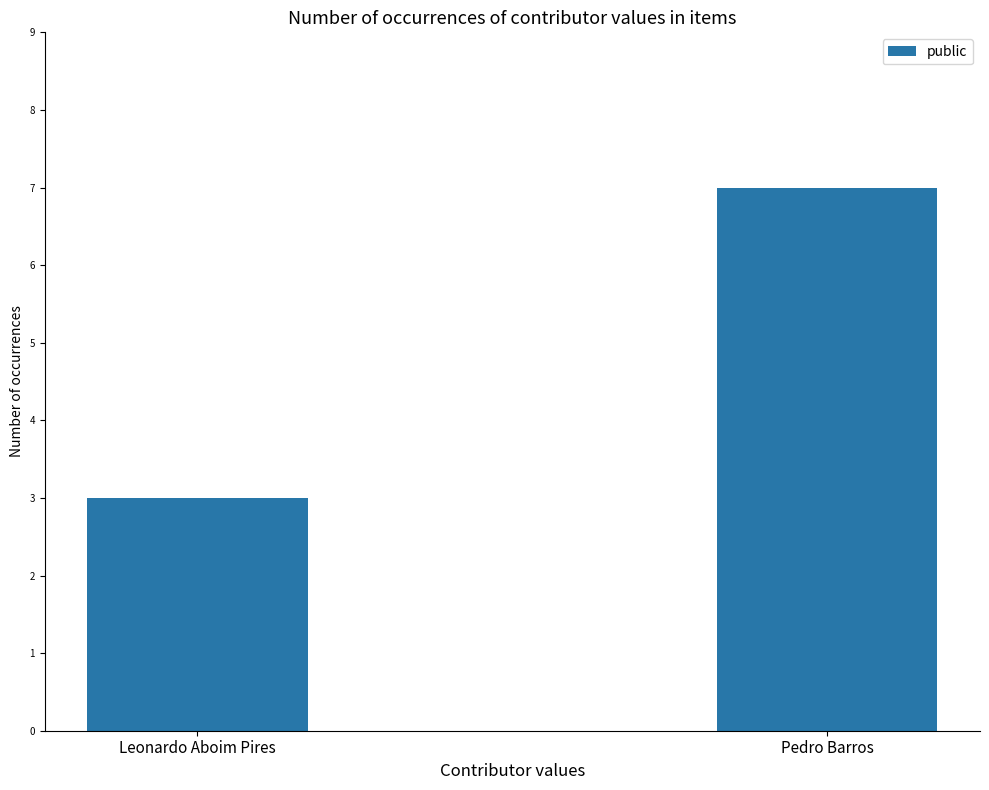

What is the change in value from Leonardo Aboim Pires to Pedro Barros?

+4